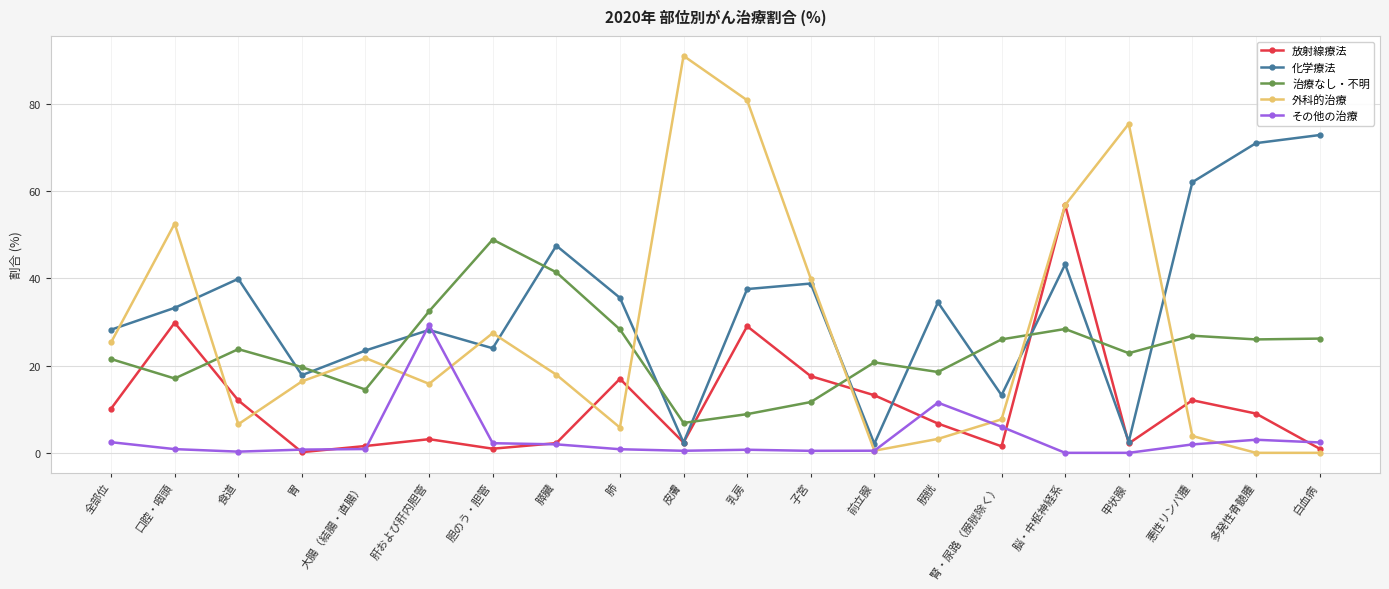

At which category is the sum across all series the highest?

脳・中枢神経系